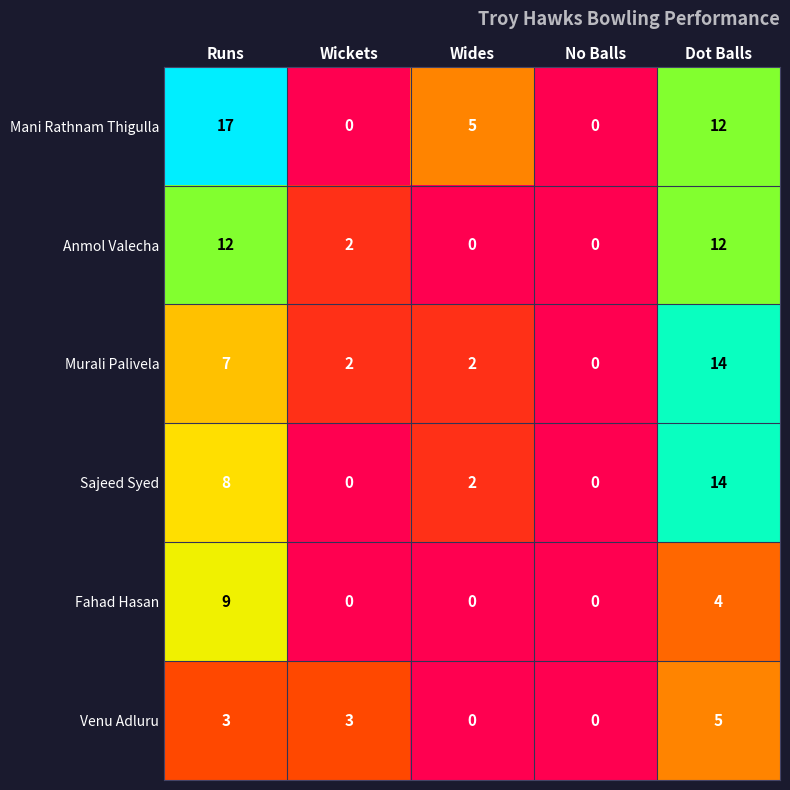

Which series changed the most between Wides and No Balls?

Mani Rathnam Thigulla